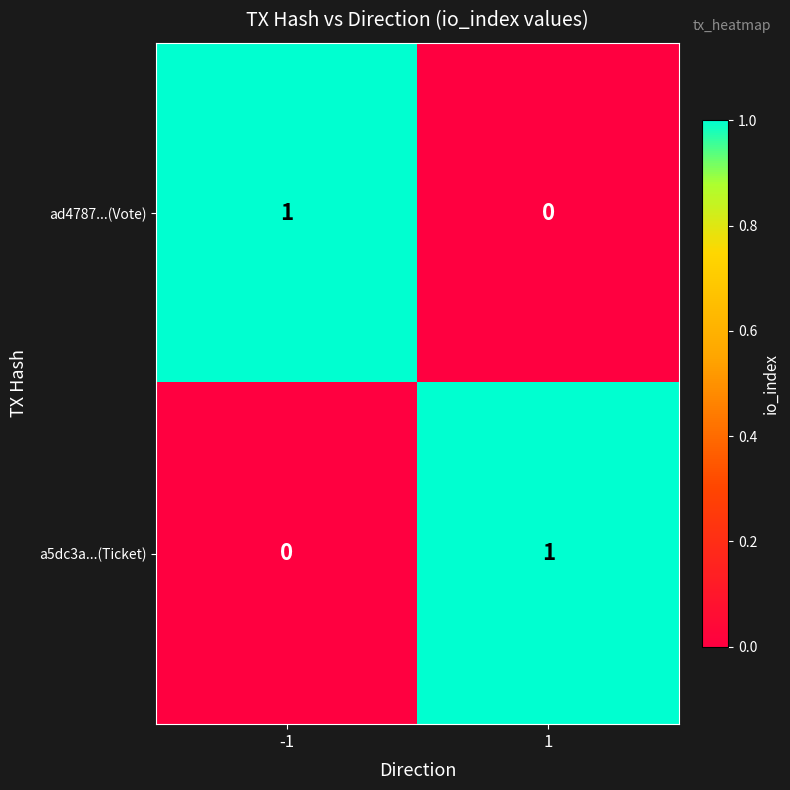

The ad4787...(Vote) series shows 1 at -1. True or false?

True